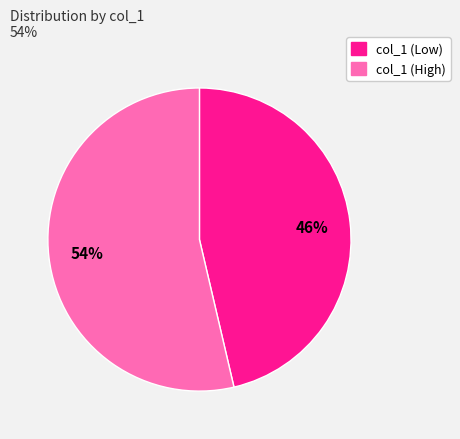

How many slices are in this pie chart?

2